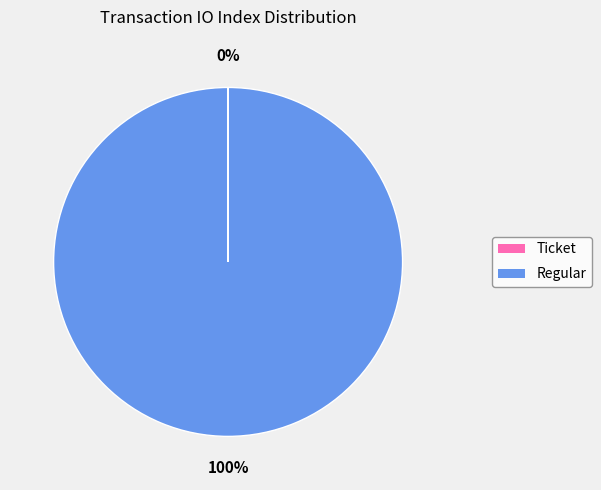

To the nearest percent, what is the difference between the largest and smallest slice percentages?

100%